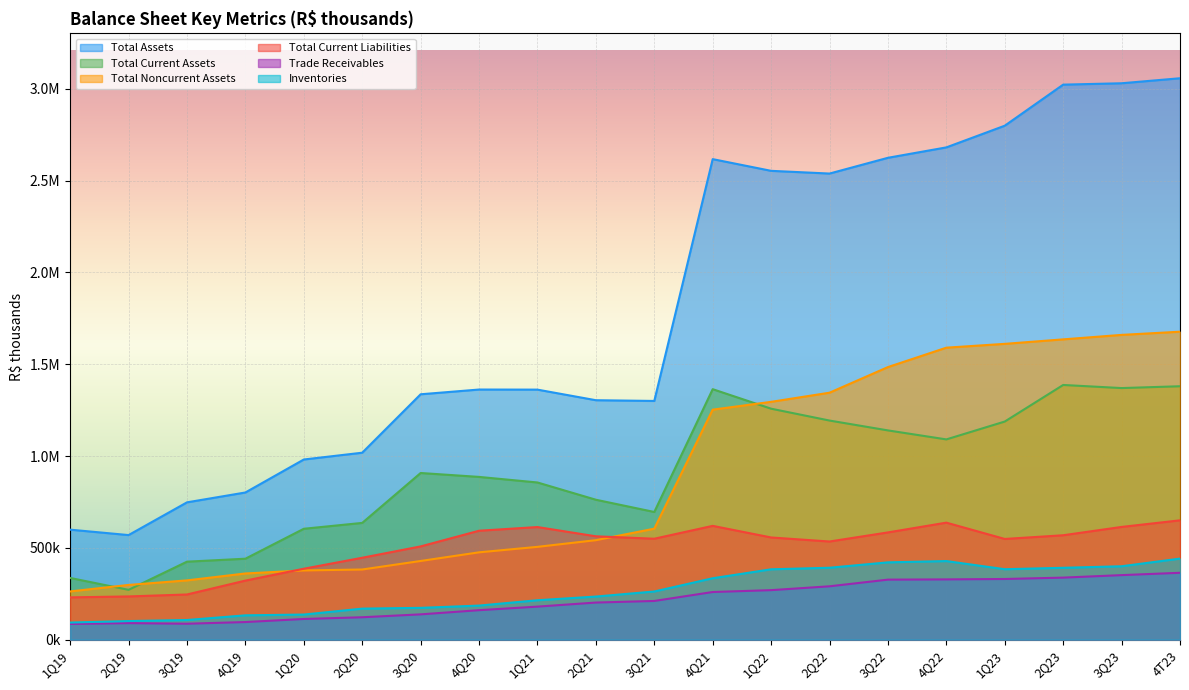

What is the value of the Total Current Assets point at the 12th from the left?

1363903